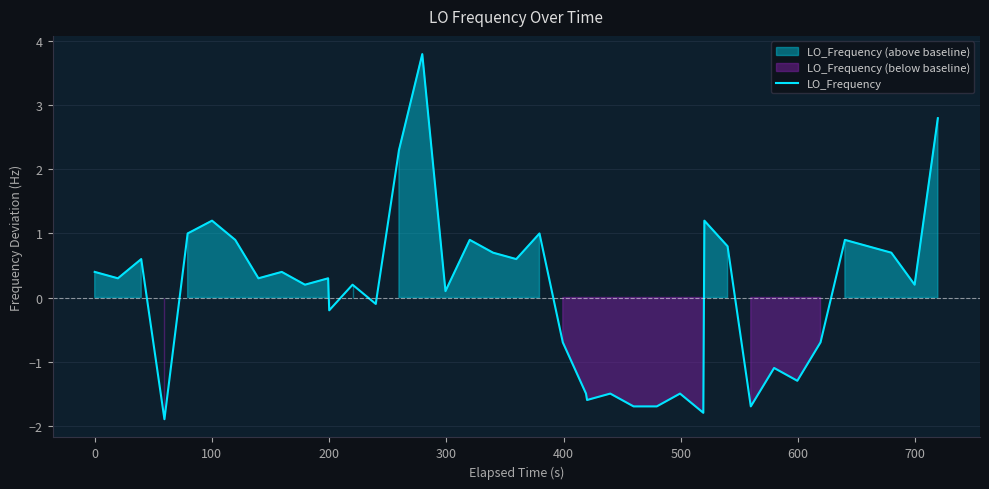

How many interior local peaks (higher than both neighbors) does the data have?

13